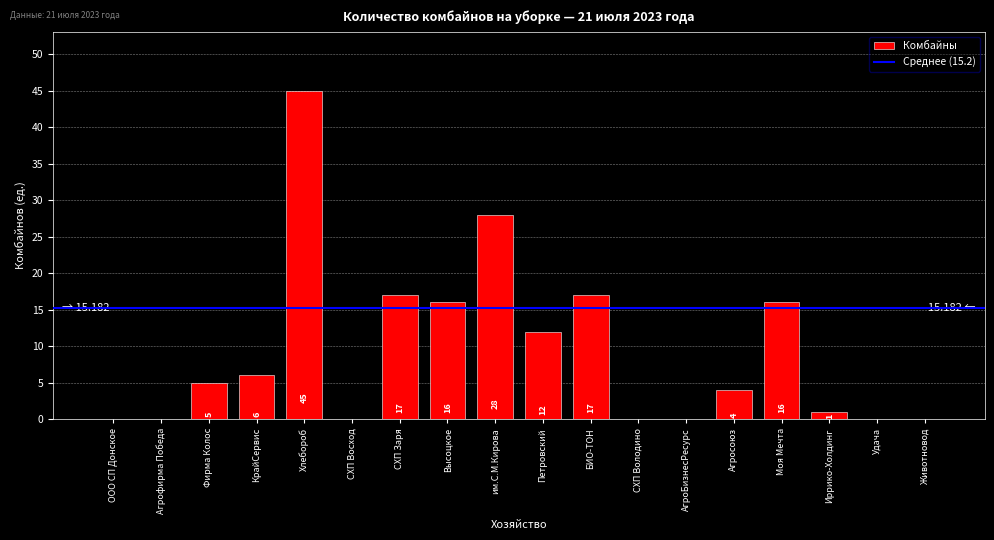

Which label corresponds to the largest value in the chart?

Хлебороб